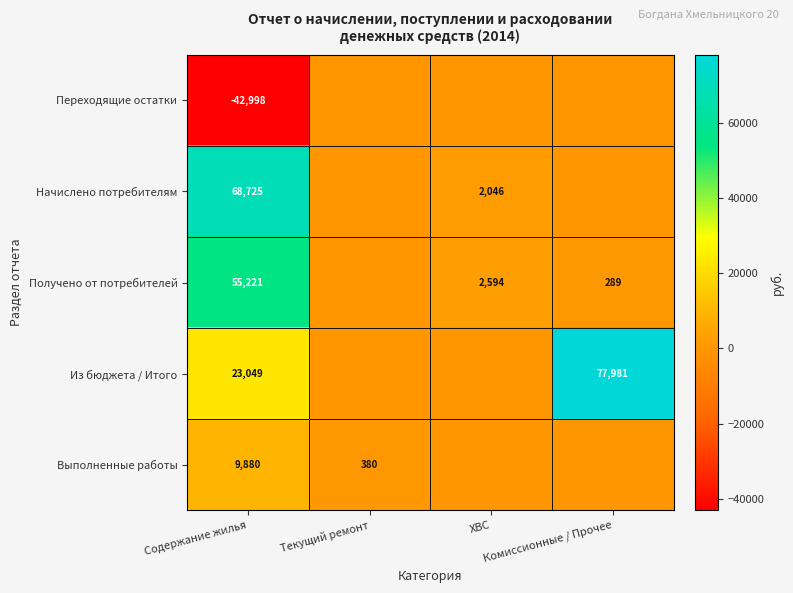

What is the total value across all series at Текущий ремонт?

380.0